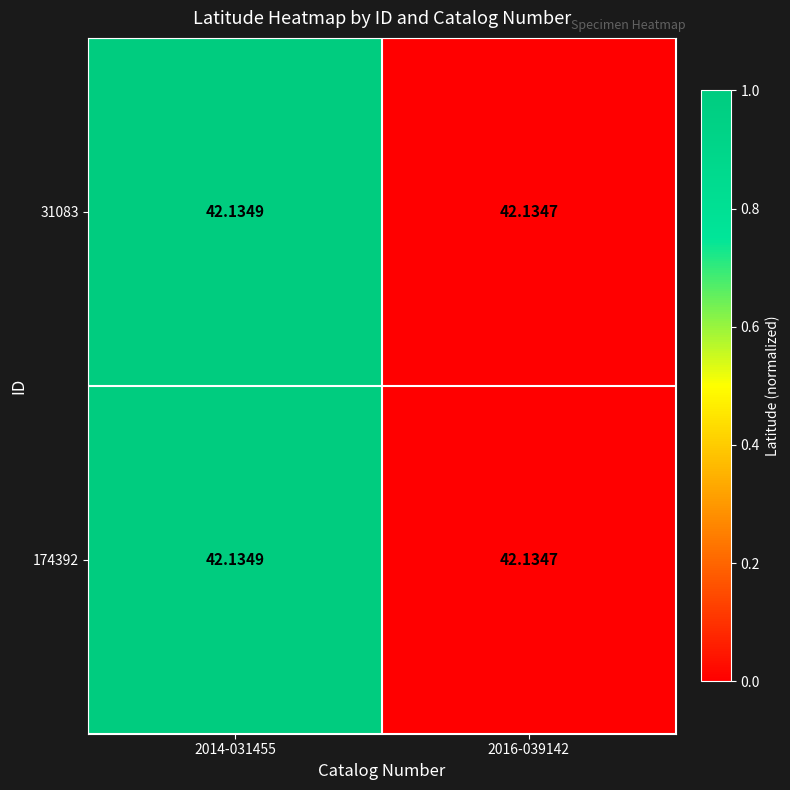

How many series are shown in this chart?

2